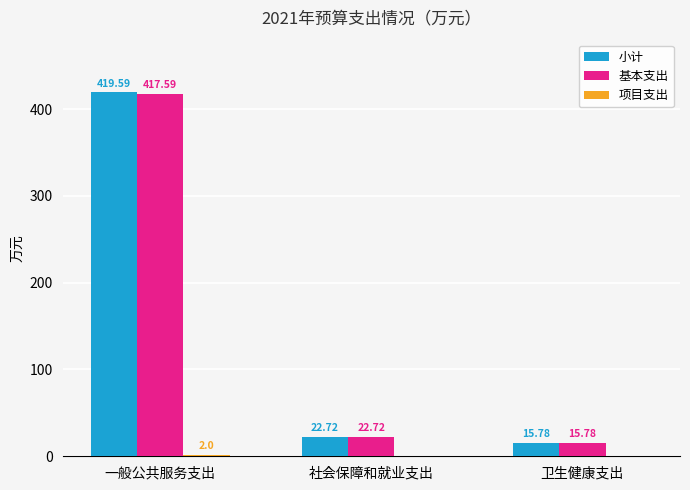

The value of 小计 at 社会保障和就业支出 is 22.7. True or false?

True